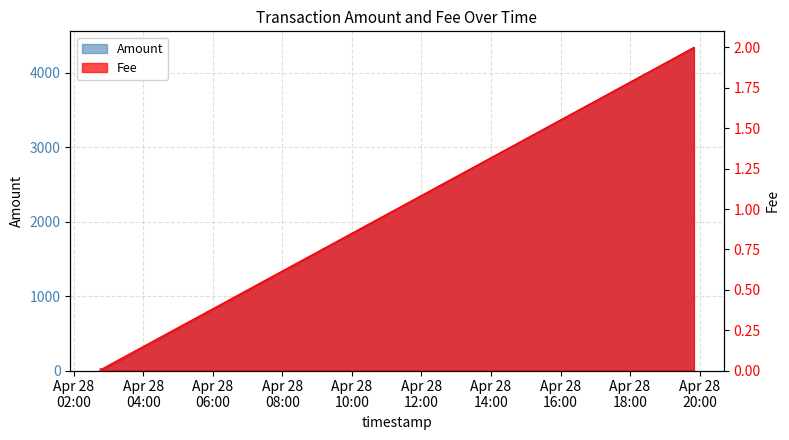

Reading left to right, extract all data points from this chart.

Amount: 0.0	0.0	4336.7
Fee: 0.0	0.0	2.0